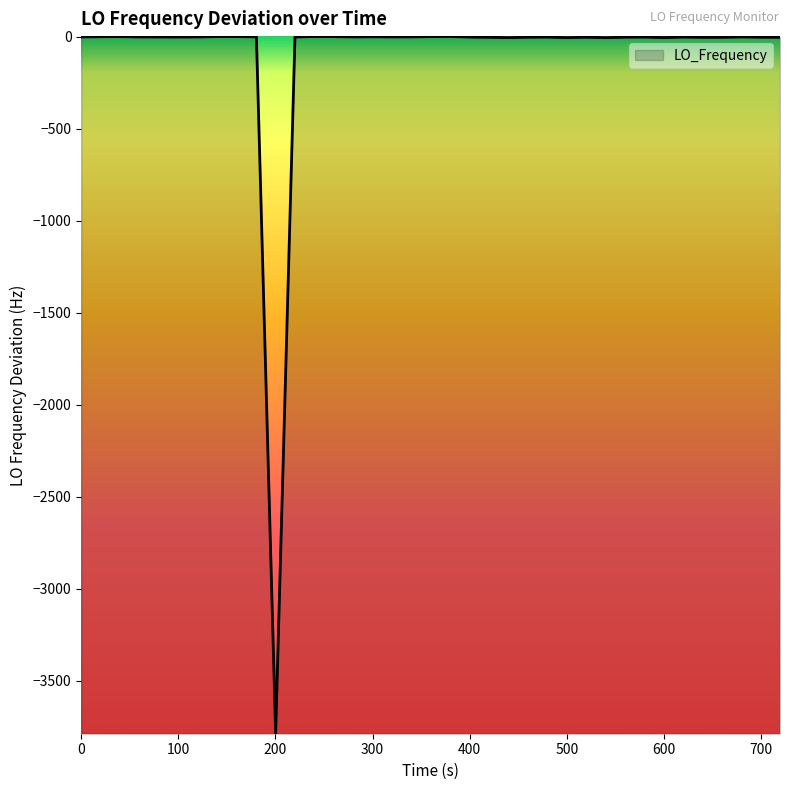

What is the difference between the second highest and second lowest values?

6.3